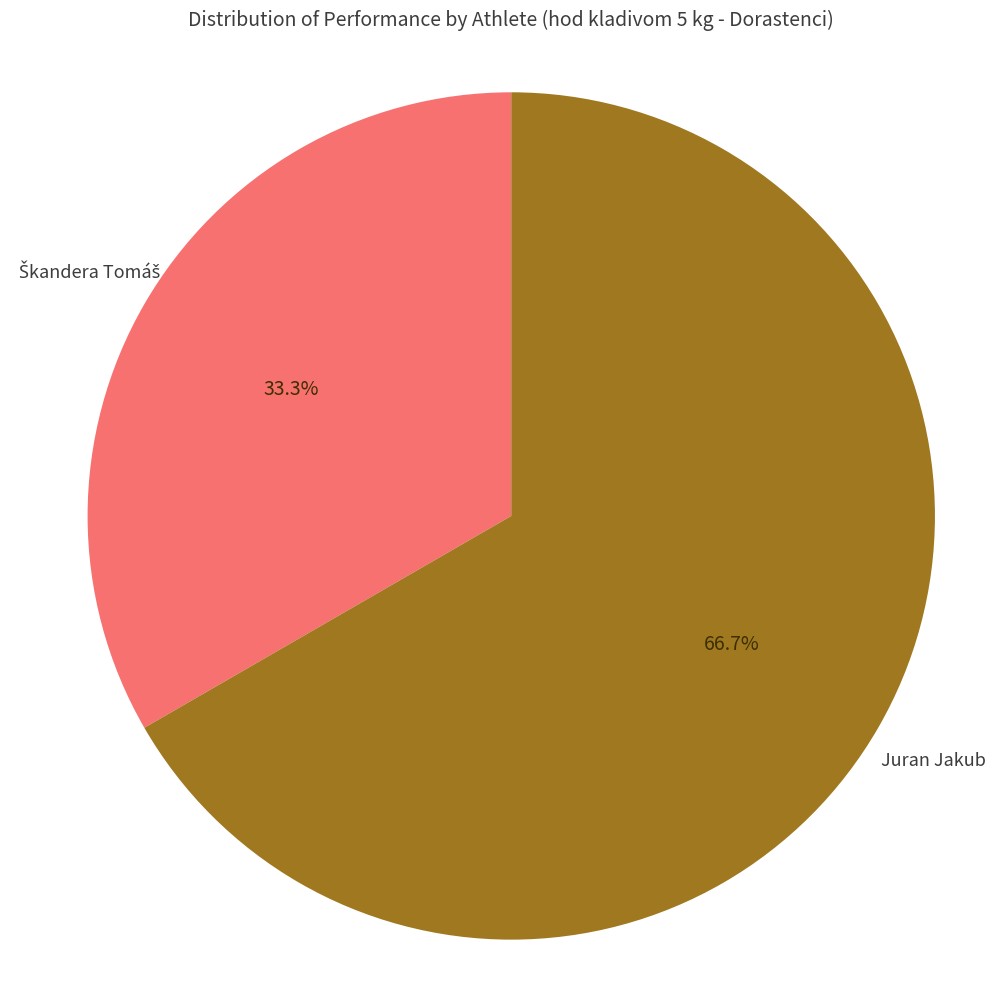

Does any single category account for the majority?

Yes